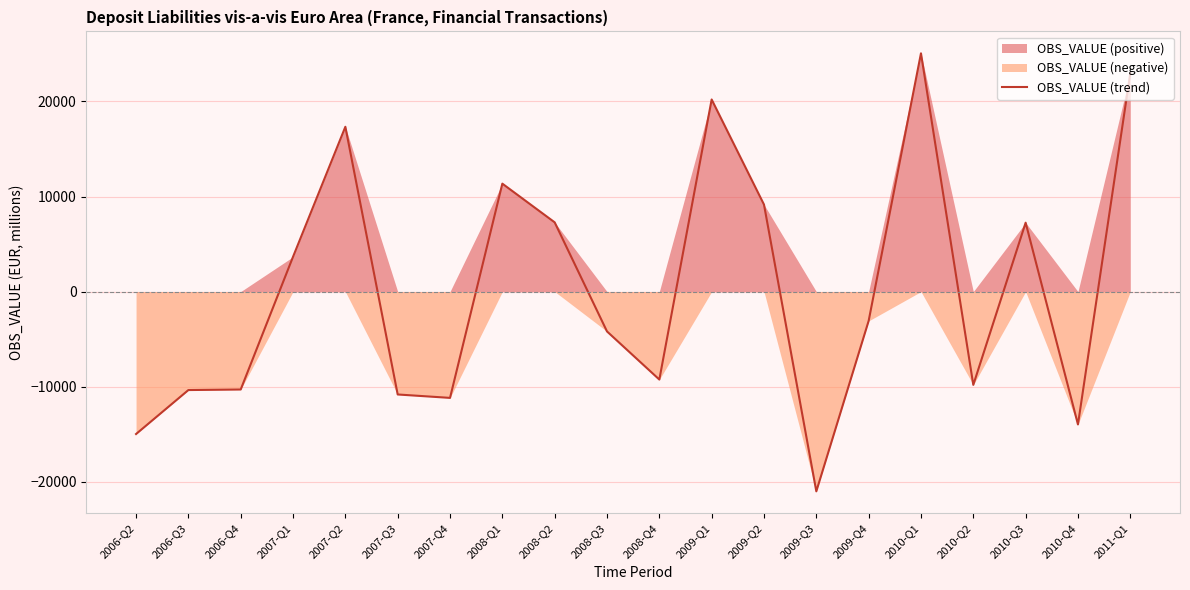

What is the smallest value displayed?

-21012